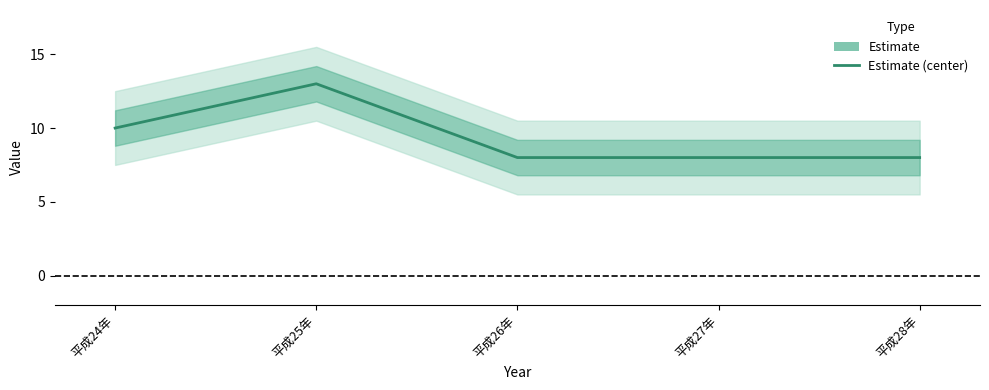

Is it true that the value at 平成28年 is 8?

True